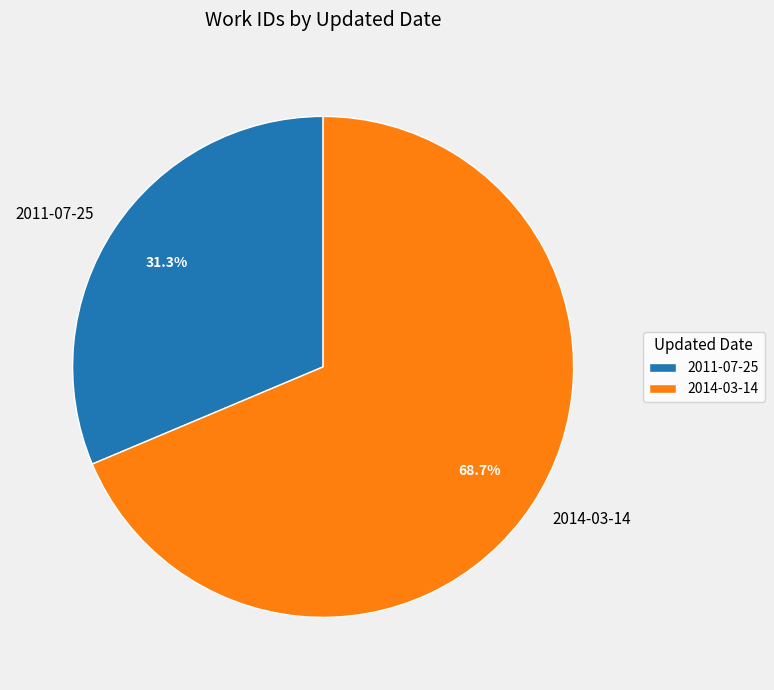

Which category accounts for the majority?

2014-03-14